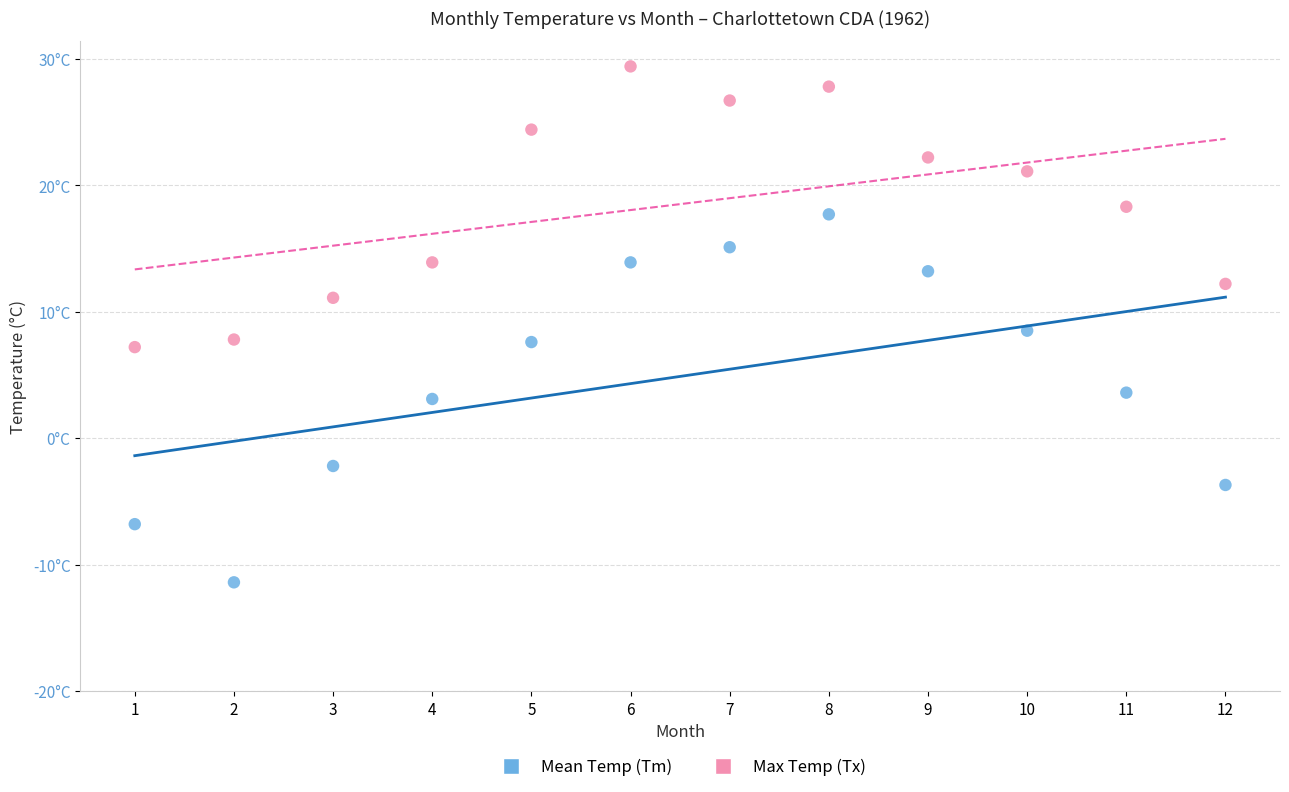

Which series contains the lowest Y value?

Mean Temp (Tm)